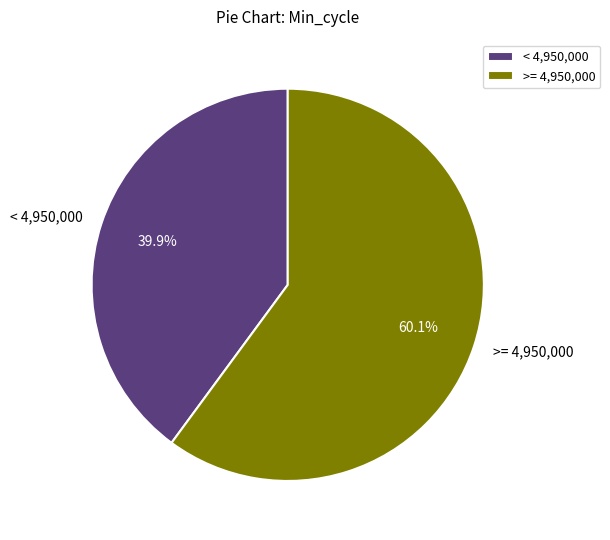

Is the sum of < 4,950,000 and >= 4,950,000 greater than half?

Yes